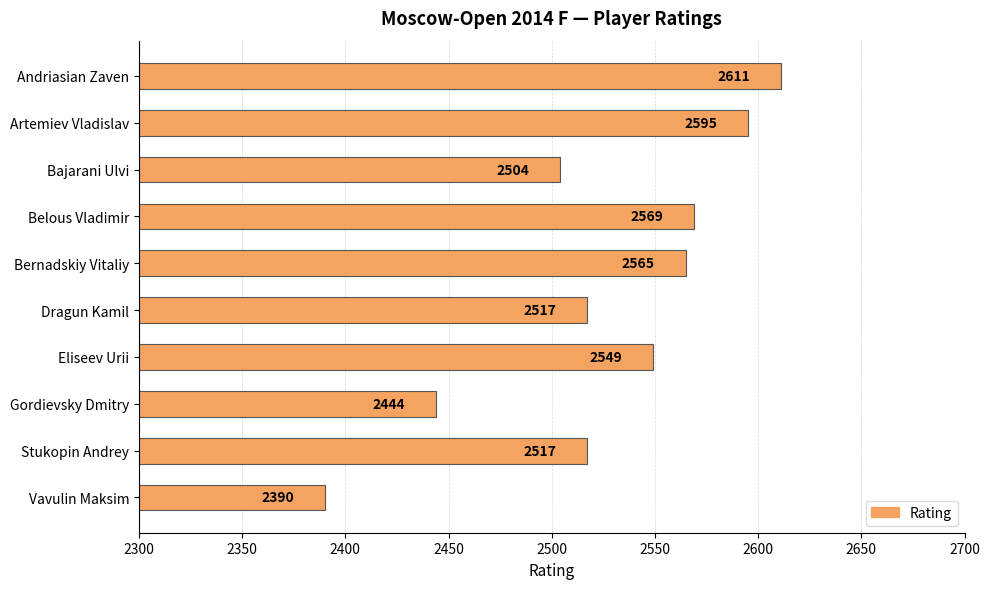

What is the value of the 4th bar from the top?

2569